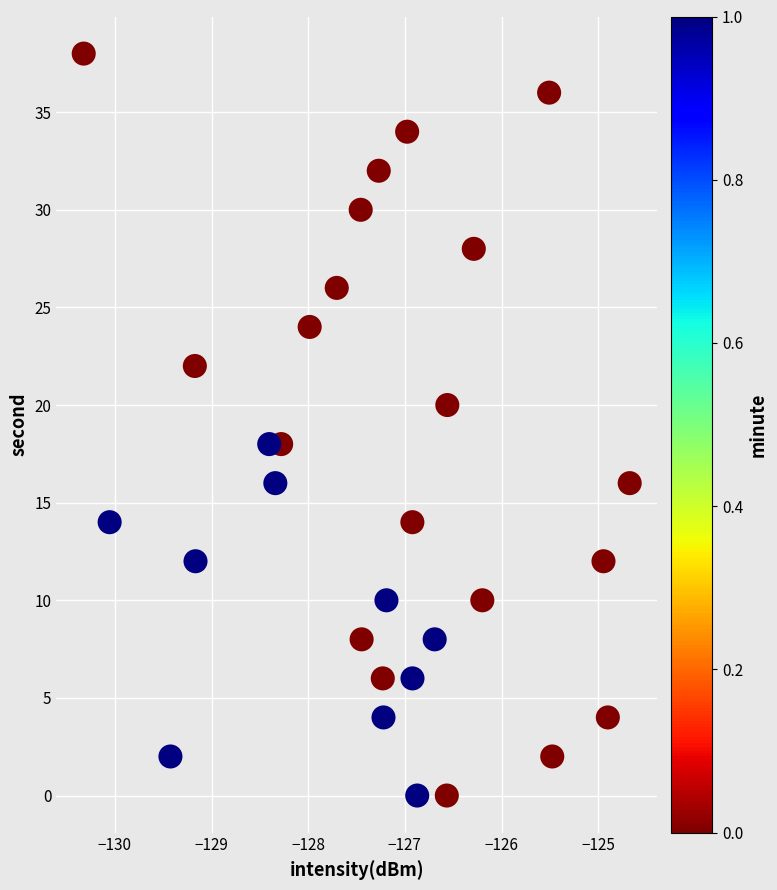

What is the range of Y values (max minus min)?

38